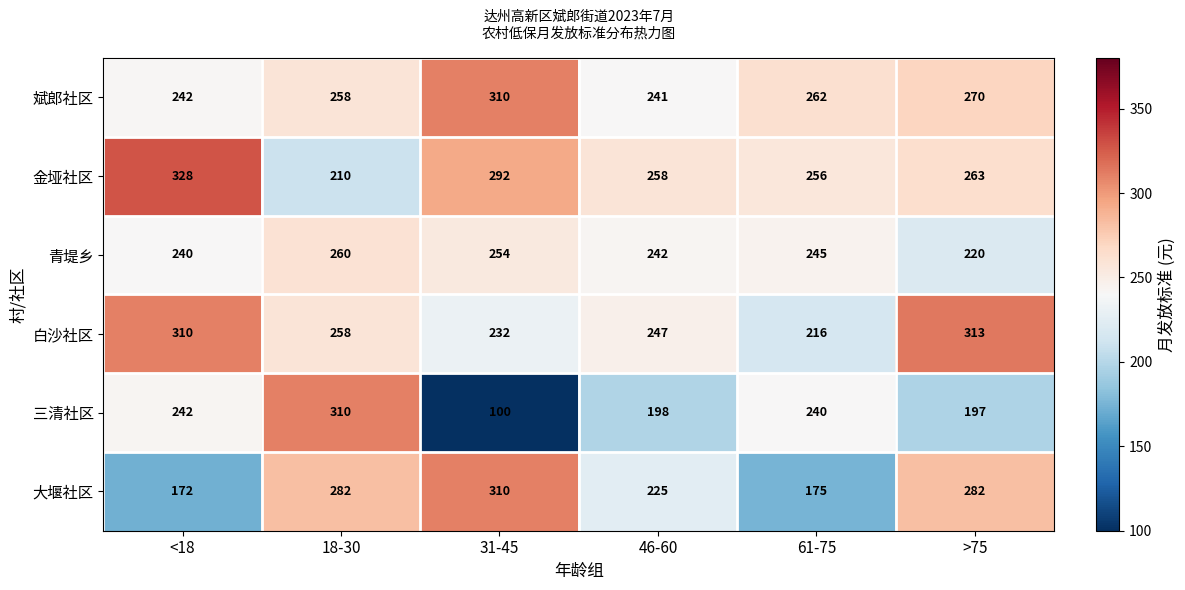

Rank the series at 61-75 from highest to lowest value.

斌郎社区, 金垭社区, 青堤乡, 三清社区, 白沙社区, 大堰社区